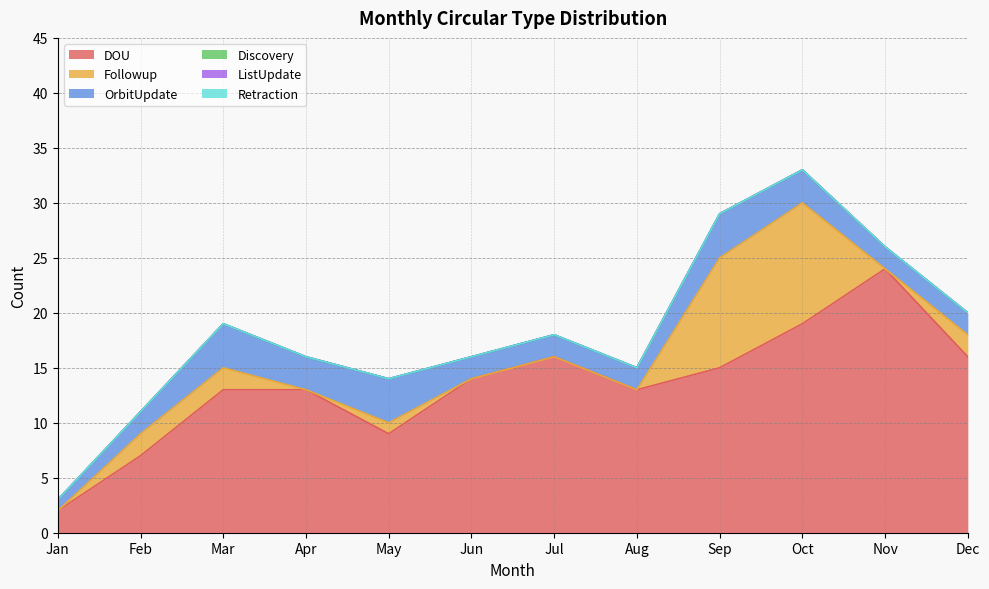

Reading left to right, extract all data points from this chart.

DOU: 2	7	13	13	9	14	16	13	15	19	24	16
Followup: 0	2	2	0	1	0	0	0	10	11	0	2
OrbitUpdate: 1	2	4	3	4	2	2	2	4	3	2	2
Discovery: 0	0	0	0	0	0	0	0	0	0	0	0
ListUpdate: 0	0	0	0	0	0	0	0	0	0	0	0
Retraction: 0	0	0	0	0	0	0	0	0	0	0	0